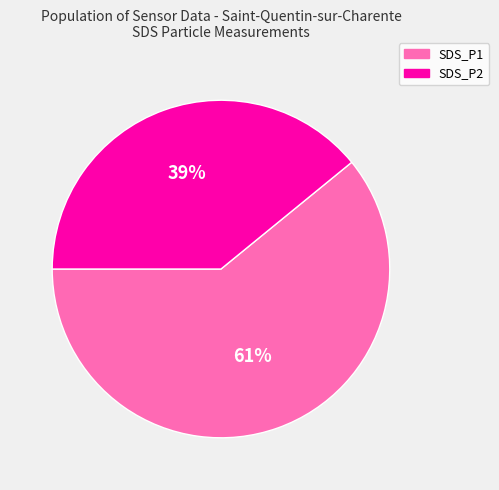

Rank the categories by value from lowest to highest.

SDS_P2, SDS_P1